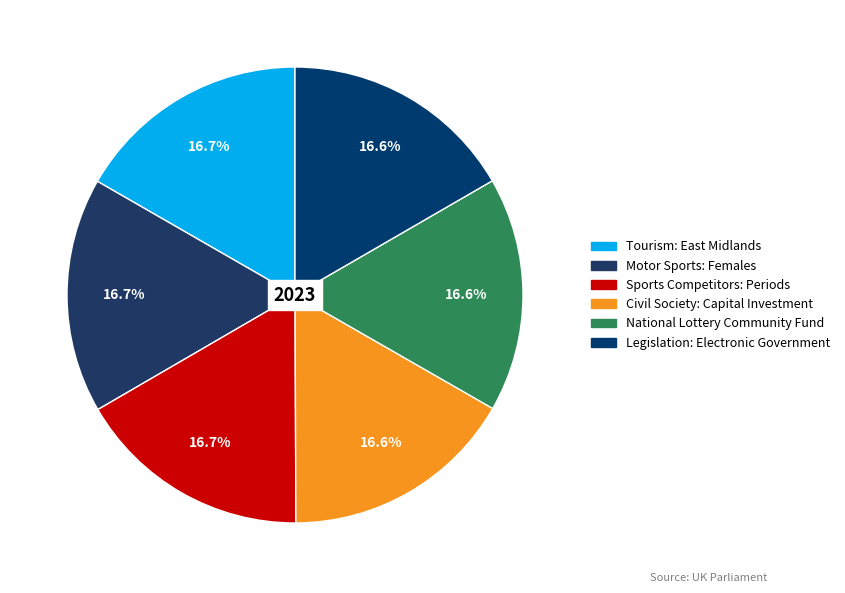

The Motor Sports: Females slice represents 11% of the pie. True or false?

False